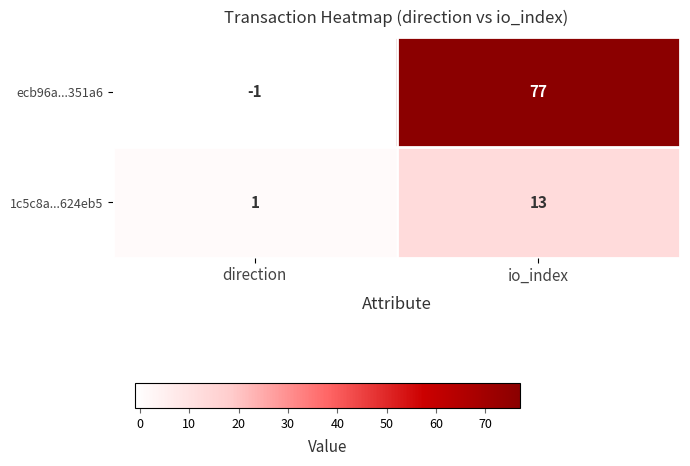

The ecb96a...351a6 series shows -1 at direction. True or false?

True